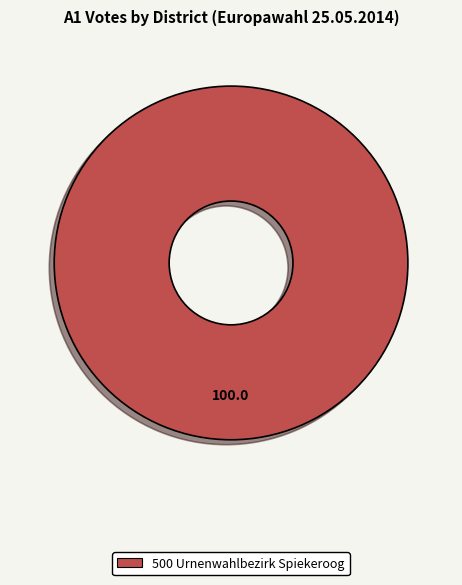

Does any single category account for the majority?

Yes